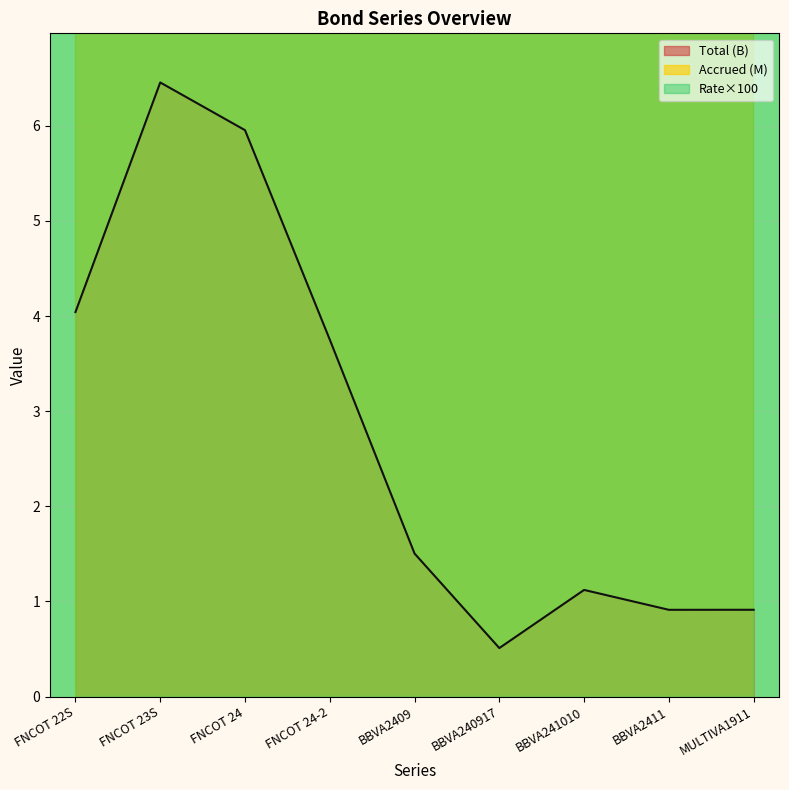

Which series changed the most between BBVA2409 and BBVA241010?

Rate